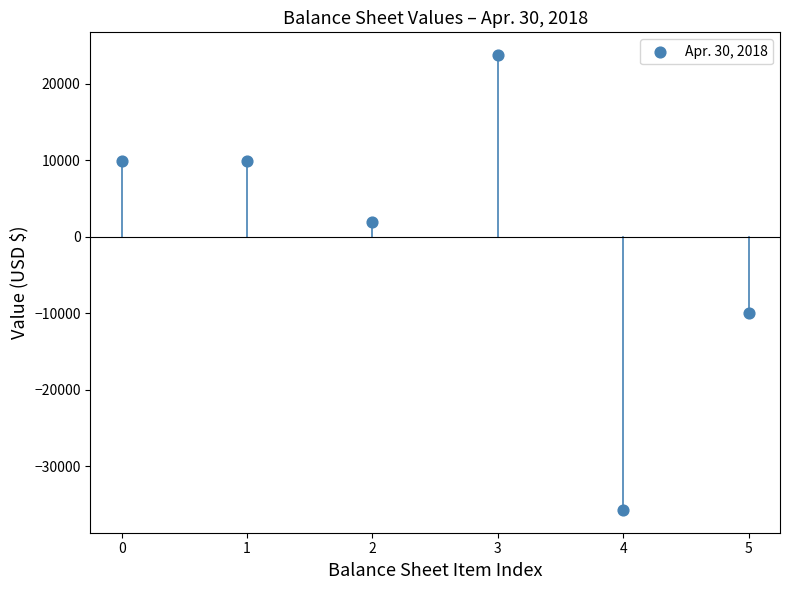

What is the range of Y values (max minus min)?

59449